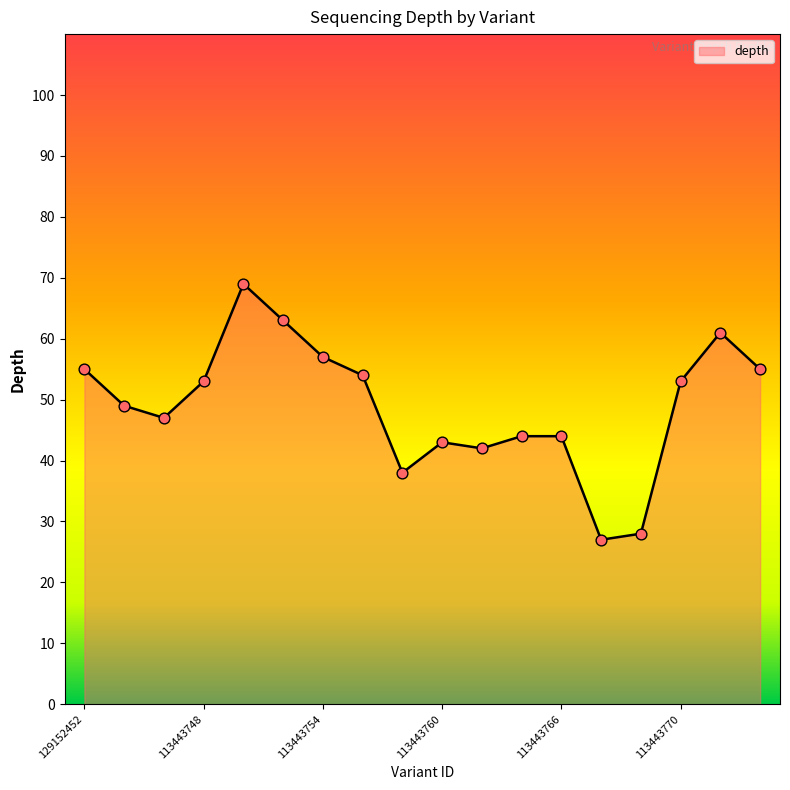

What is the difference between the maximum and minimum values?

42